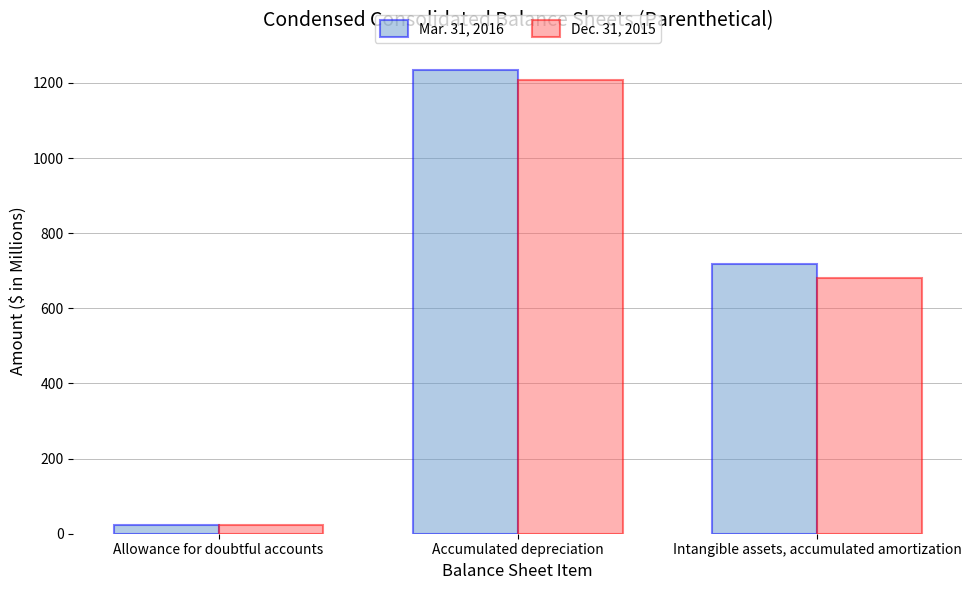

How many categories are shown in the chart?

3